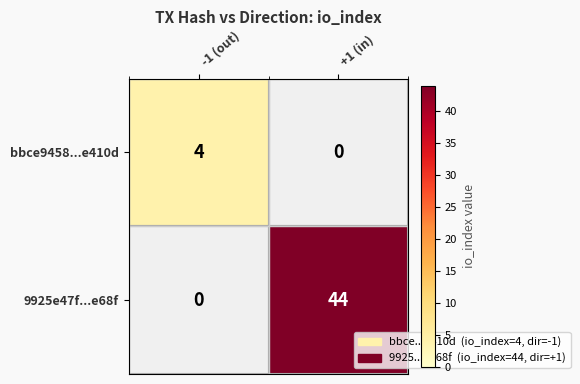

Is the value of 9925e47f...e68f at +1 (in) greater than the value of bbce9458...e410d at -1 (out)?

Yes